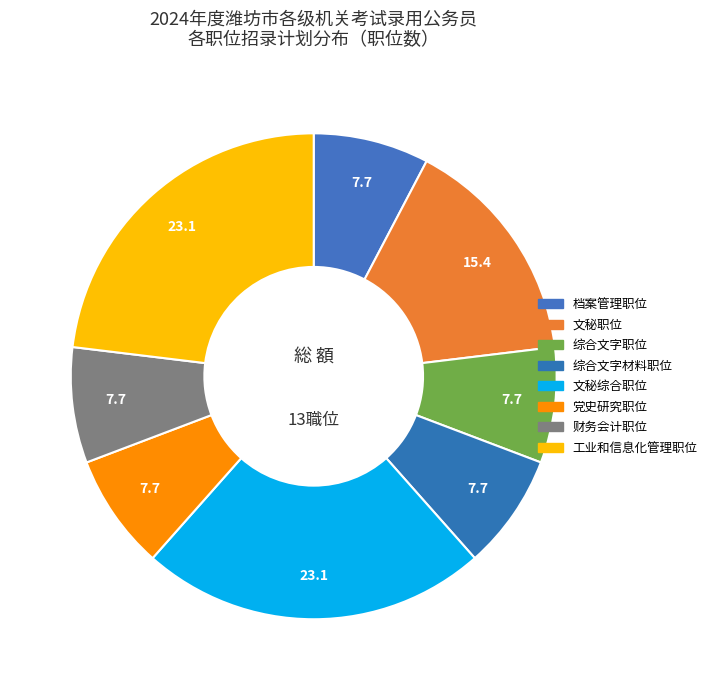

Does 文秘综合职位 account for over 50% of the chart?

No